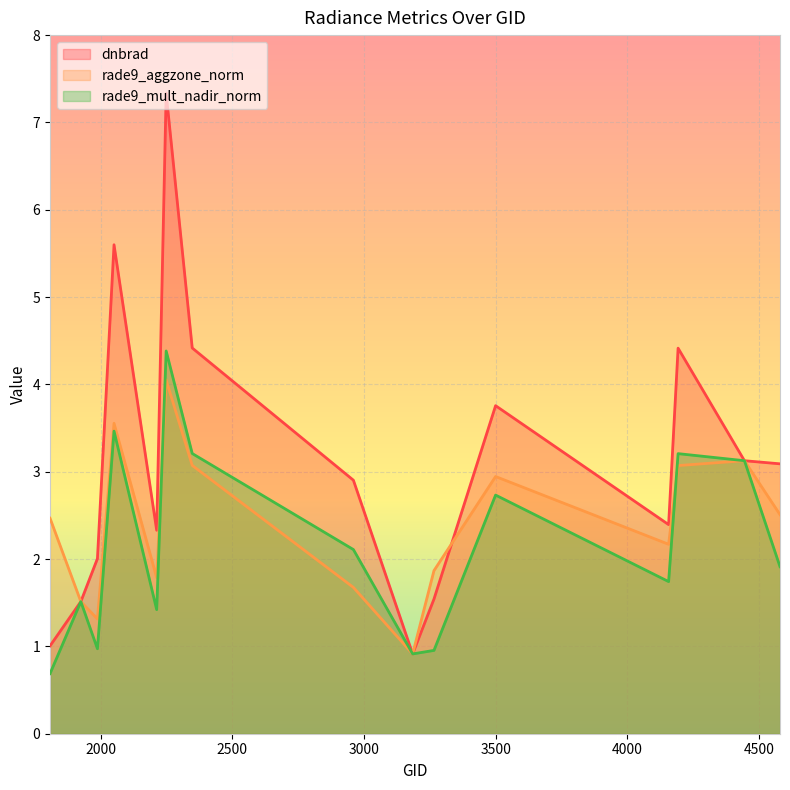

What is the difference between the rade9_mult_nadir_norm values at 3500 and 4445?

0.4